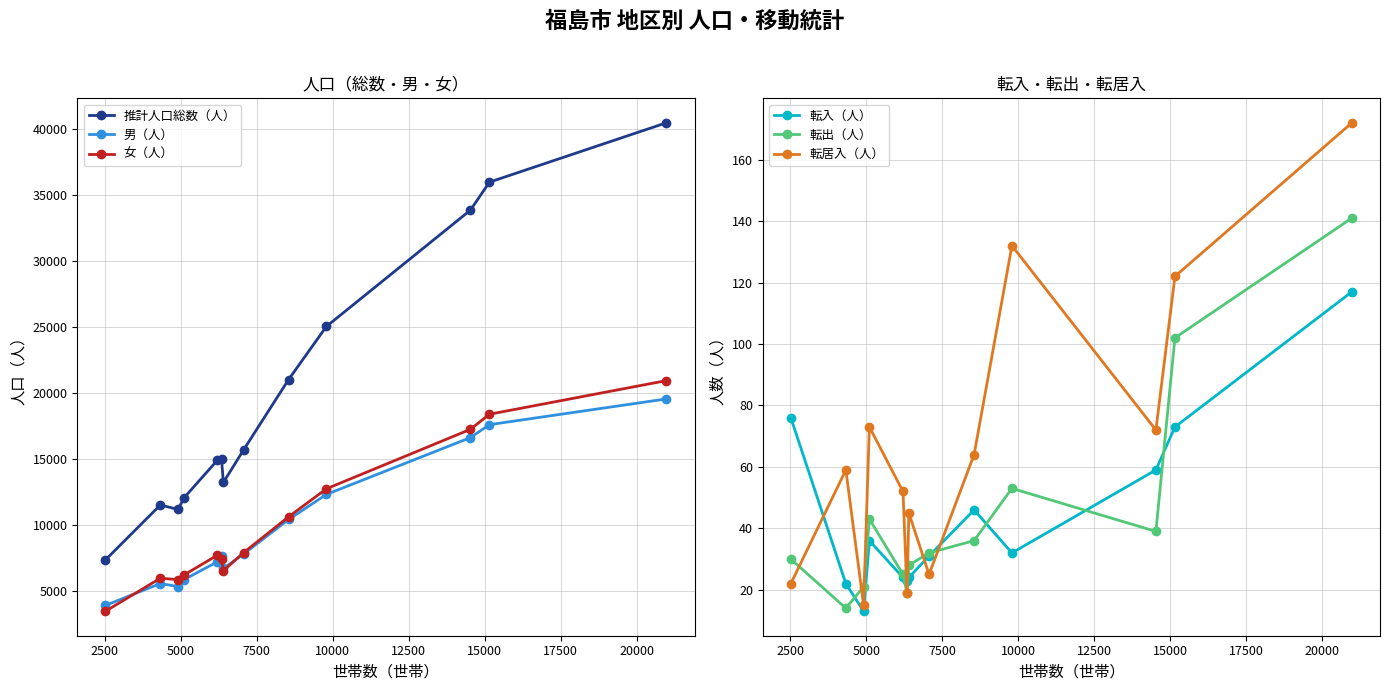

True or false: 転居入（人） and 推計人口総数（人） cross at least once.

False